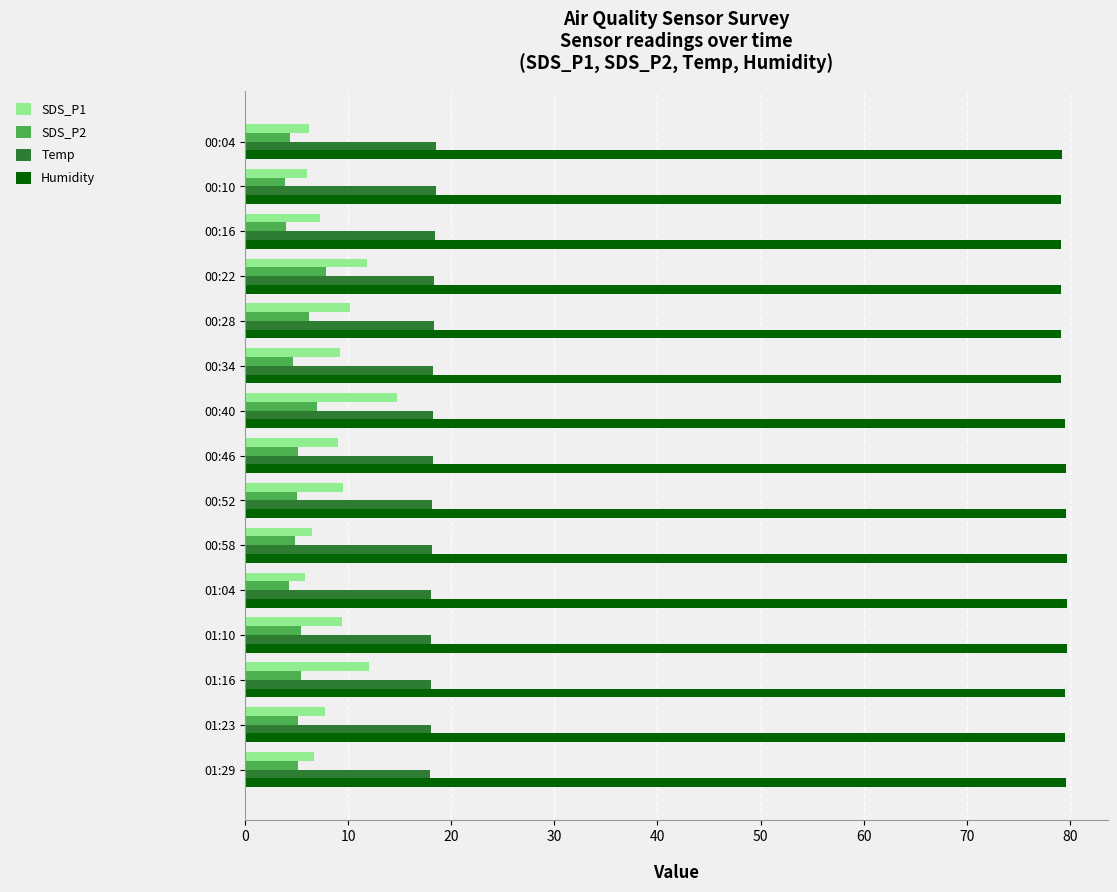

What is the difference between the second highest and second lowest values in the SDS_P1 series?

6.1